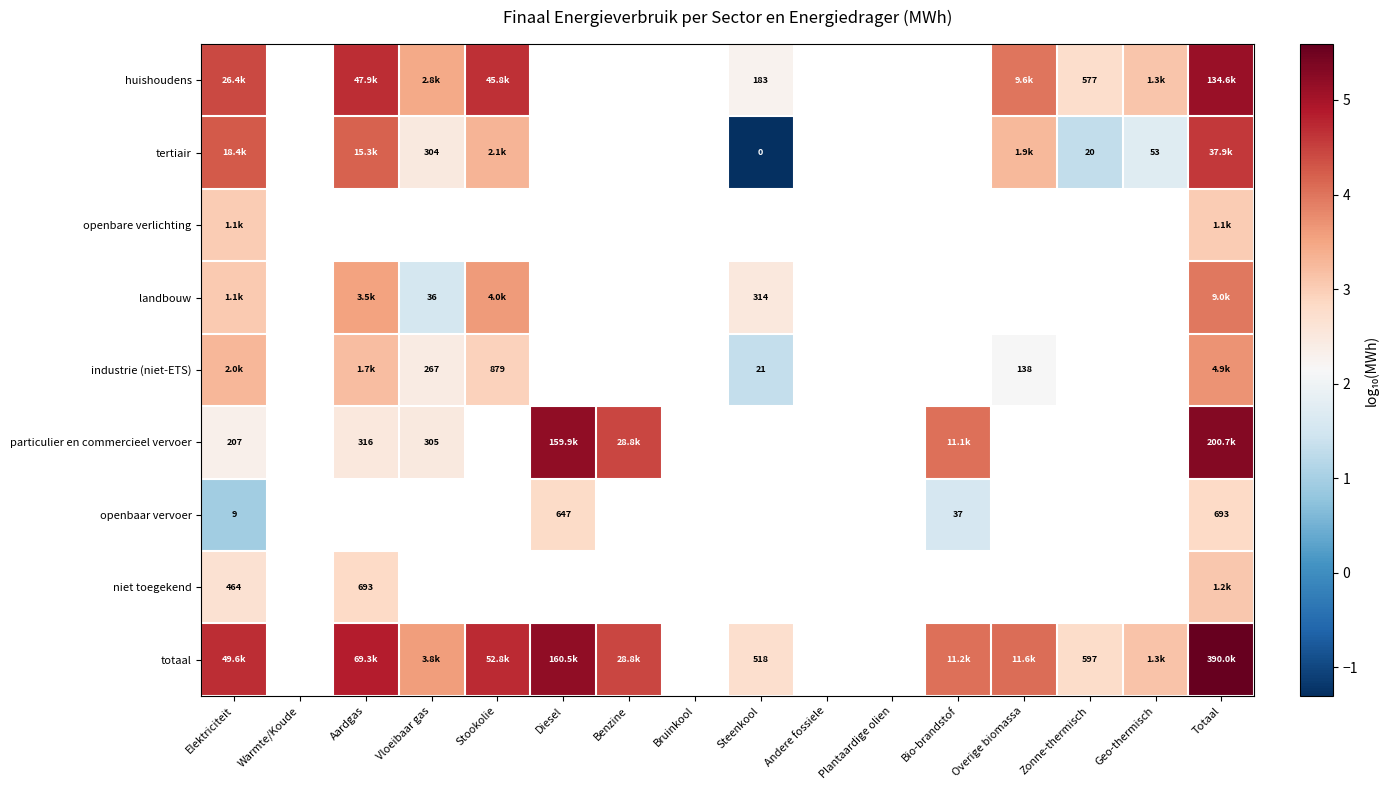

How many values in industrie (niet-ETS) are above zero?

7